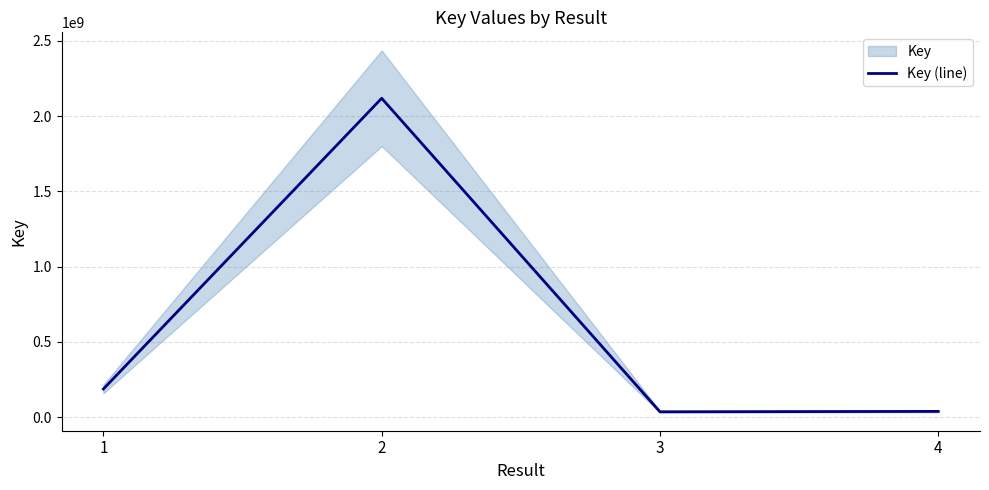

Which category has the lowest value across all series?

3